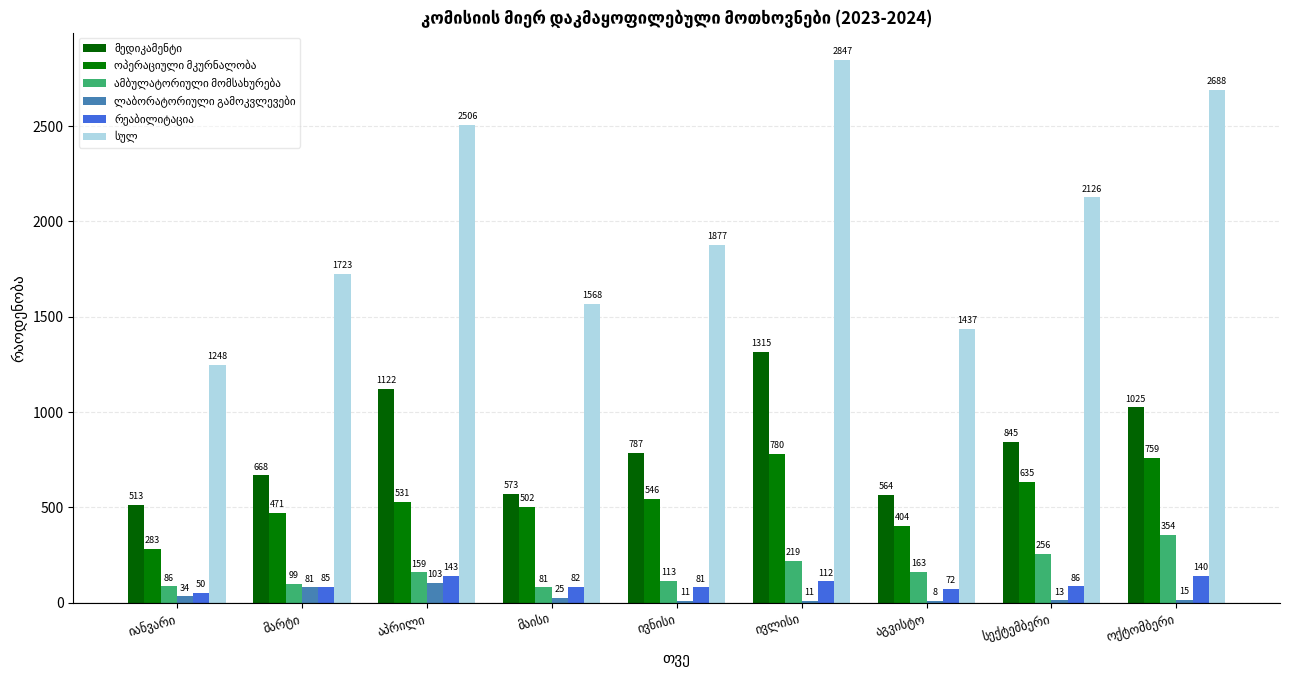

The სულ series shows 1026 at ივლისი. True or false?

False